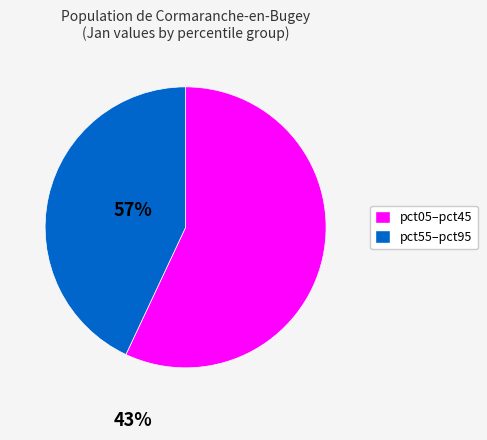

Is there any slice that represents more than half of the pie?

Yes